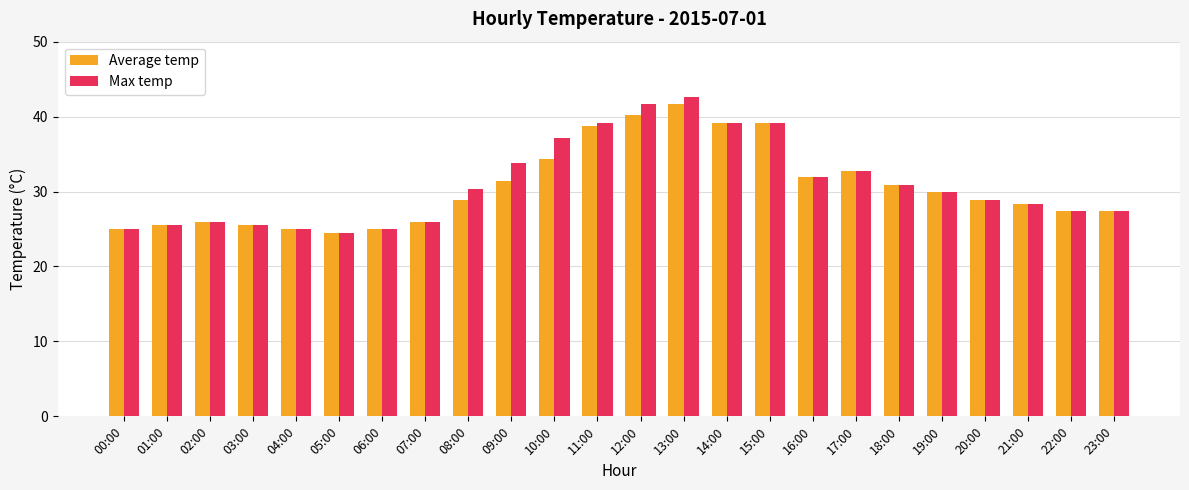

Is it true that Max temp equals 15.7 at 14:00?

False